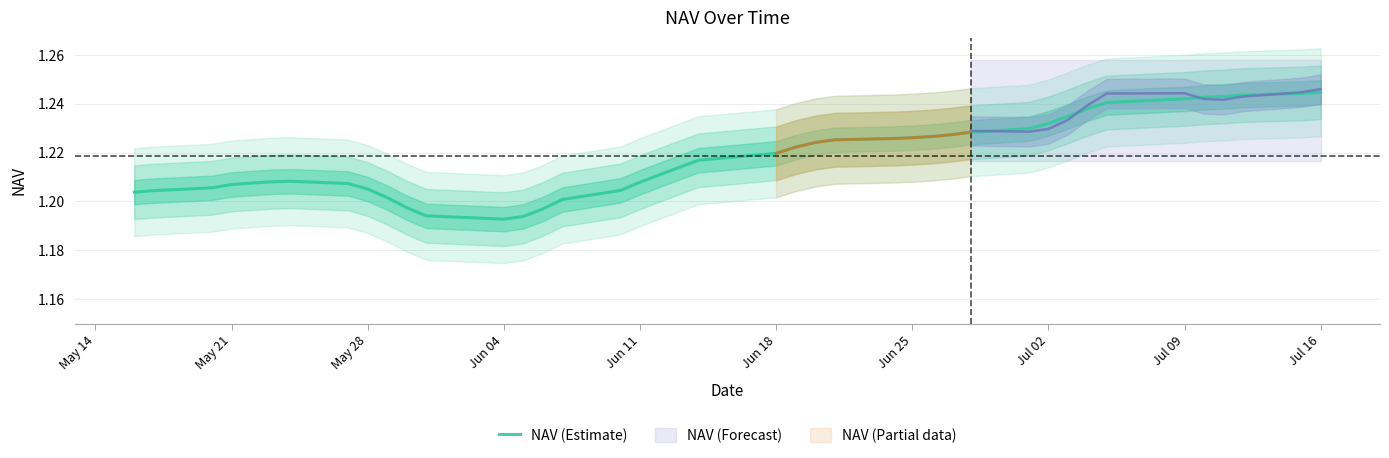

What is the difference between the maximum and minimum values?

0.1